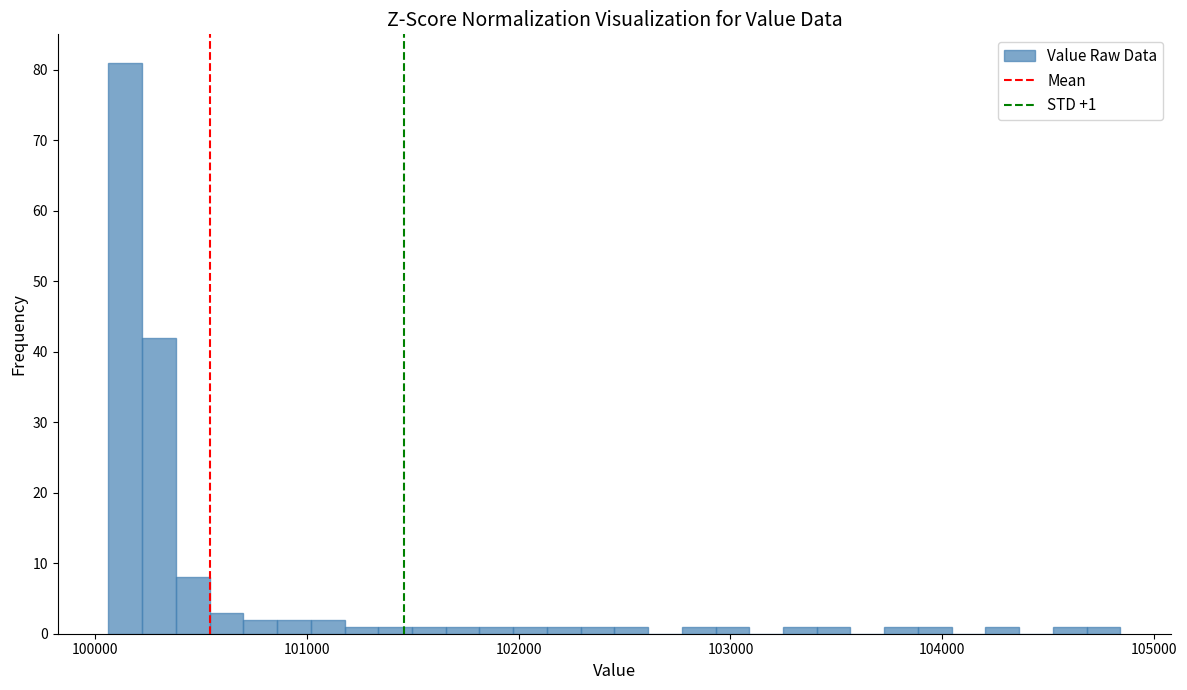

Around what value on the x-axis is the tallest bar? Give the approximate position of its centre, as read against the axis.

100100